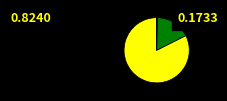

Is there any slice that represents more than half of the pie?

Yes